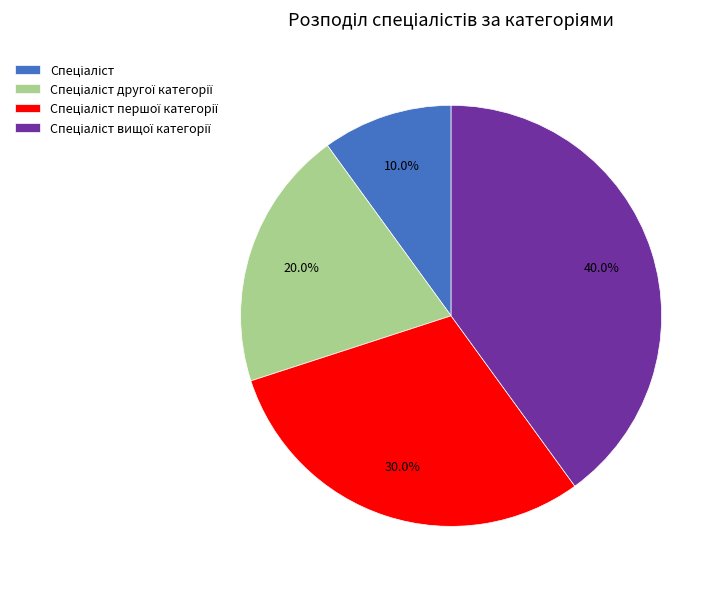

Does any single category account for the majority?

No